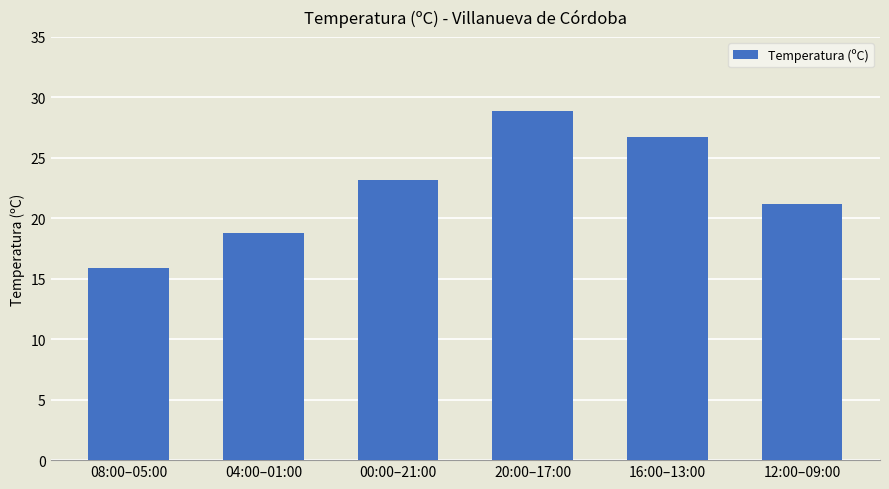

What value does the data have at 12:00–09:00?

21.2